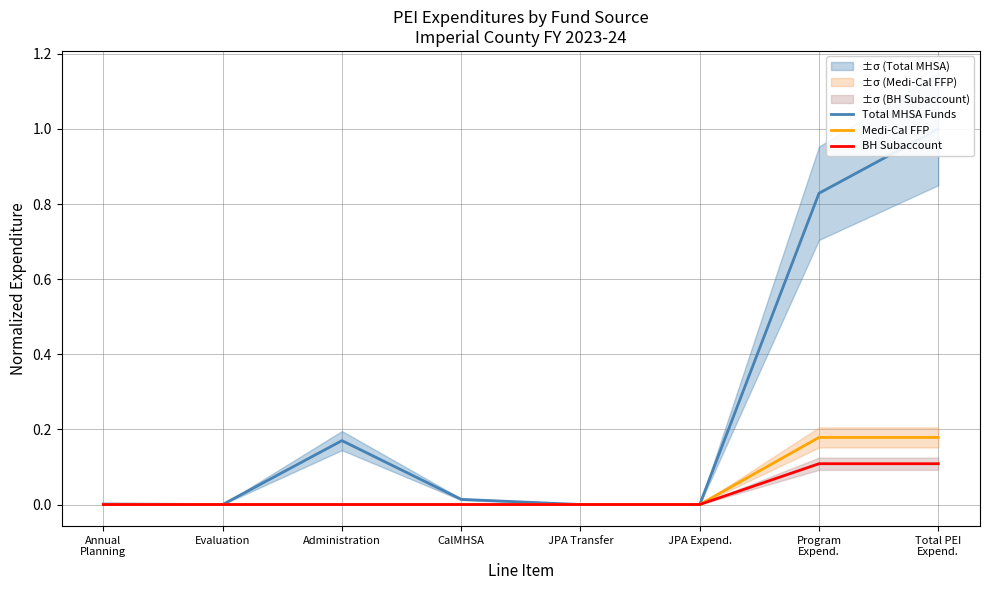

In Total MHSA Funds, how many points are lower than both neighbors (excluding endpoints)?

1